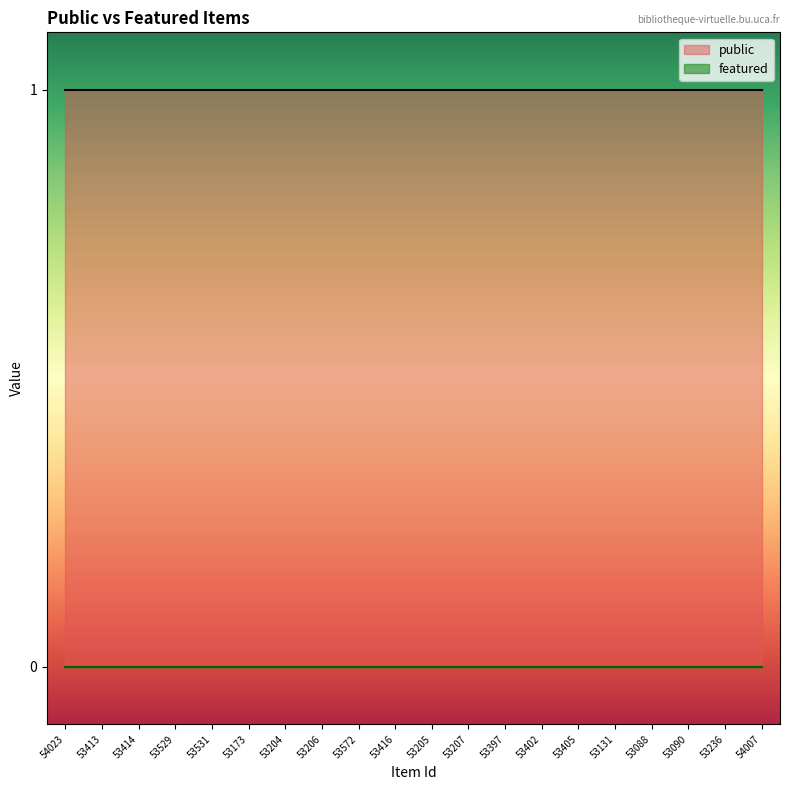

Which series has the largest total across all categories?

public